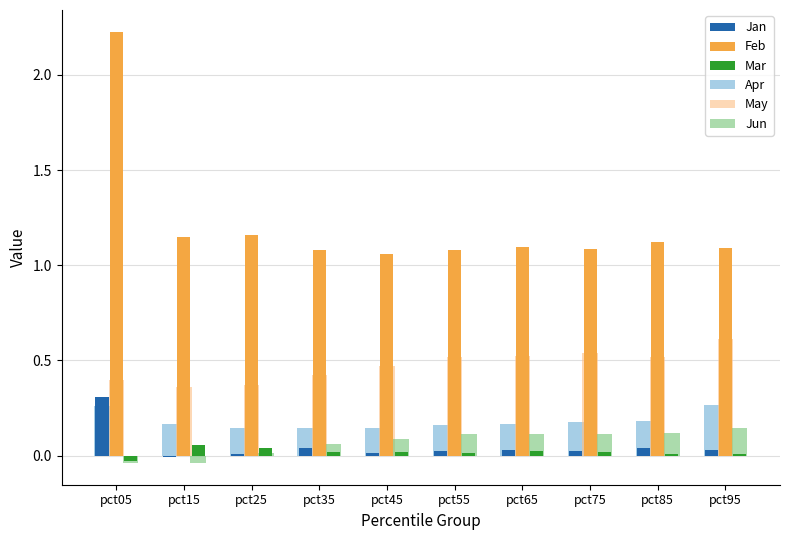

At which category is the sum across all series the highest?

pct05